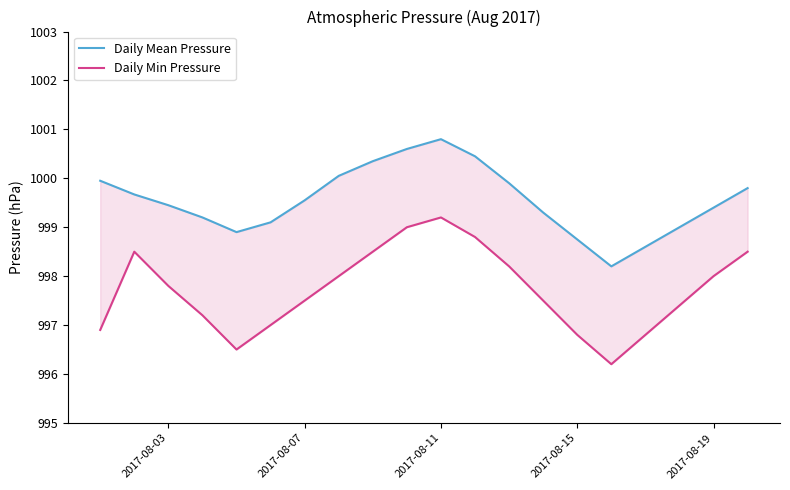

Does the chart display data point markers on the line(s)?

No